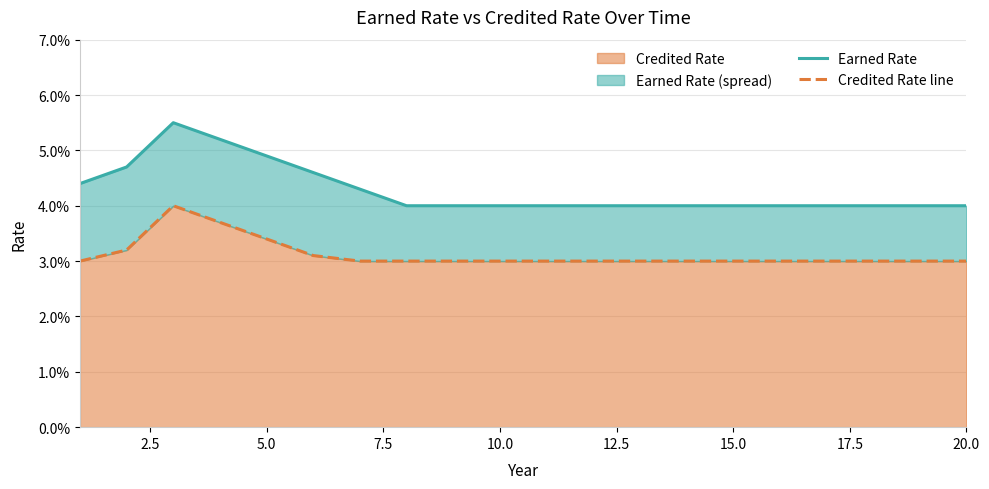

True or false: Credited Rate line has a value of 0.0 at 0.0.

False